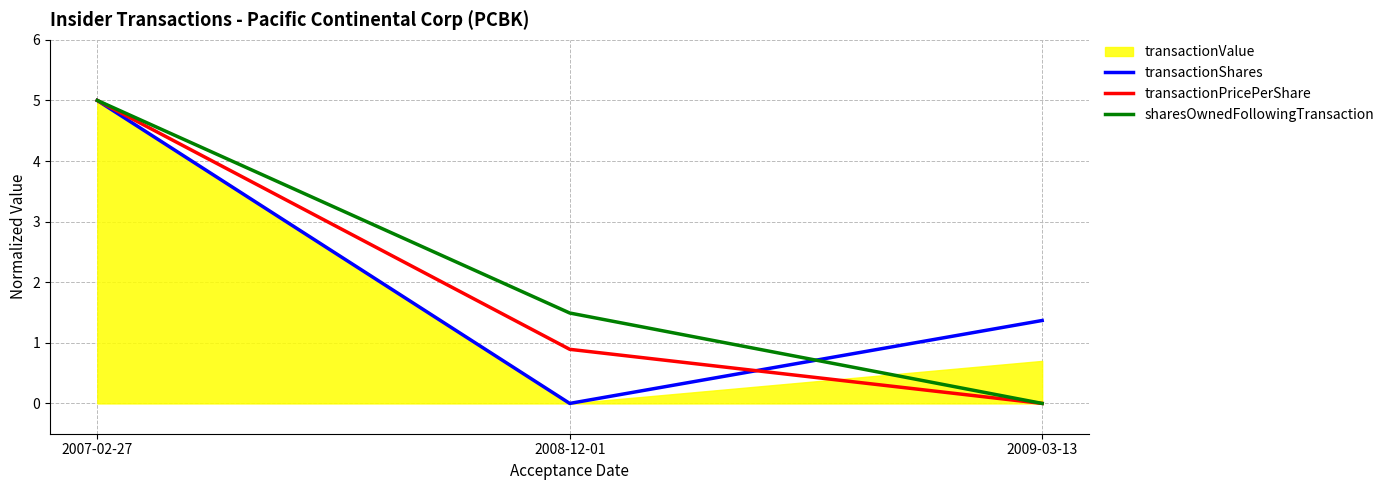

Rank the categories by transactionPricePerShare value from lowest to highest.

2009-03-13, 2008-12-01, 2007-02-27